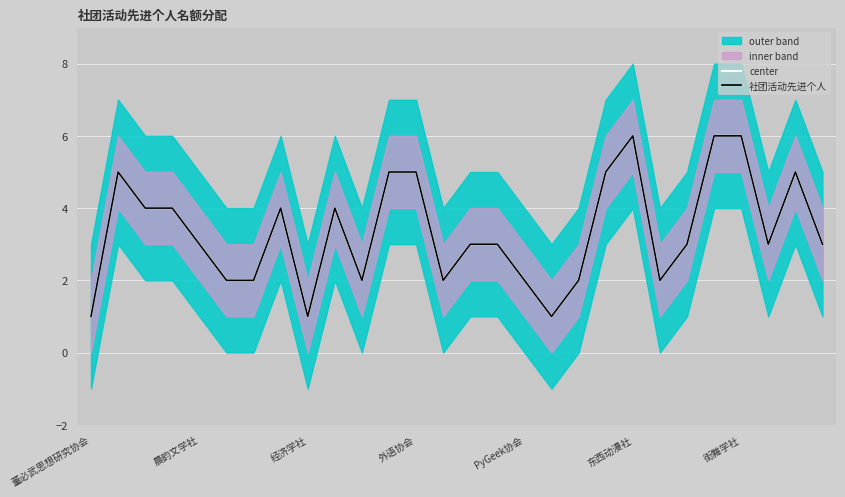

Between 13 and 9, which is larger?

9